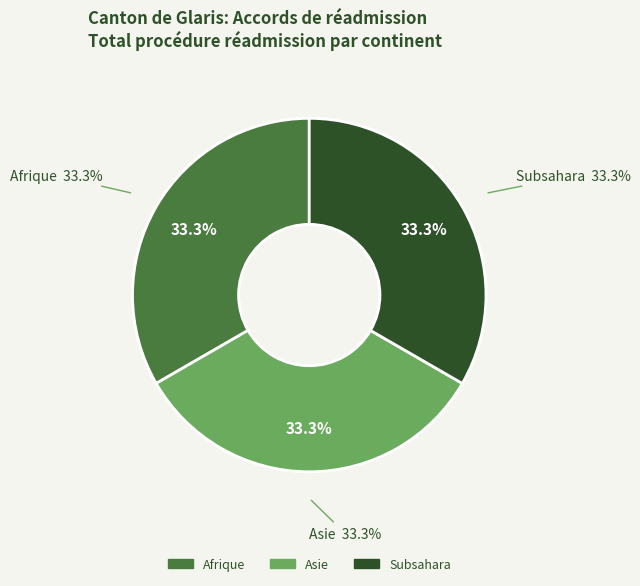

What percentage is NOT represented by Asie?

66.7%